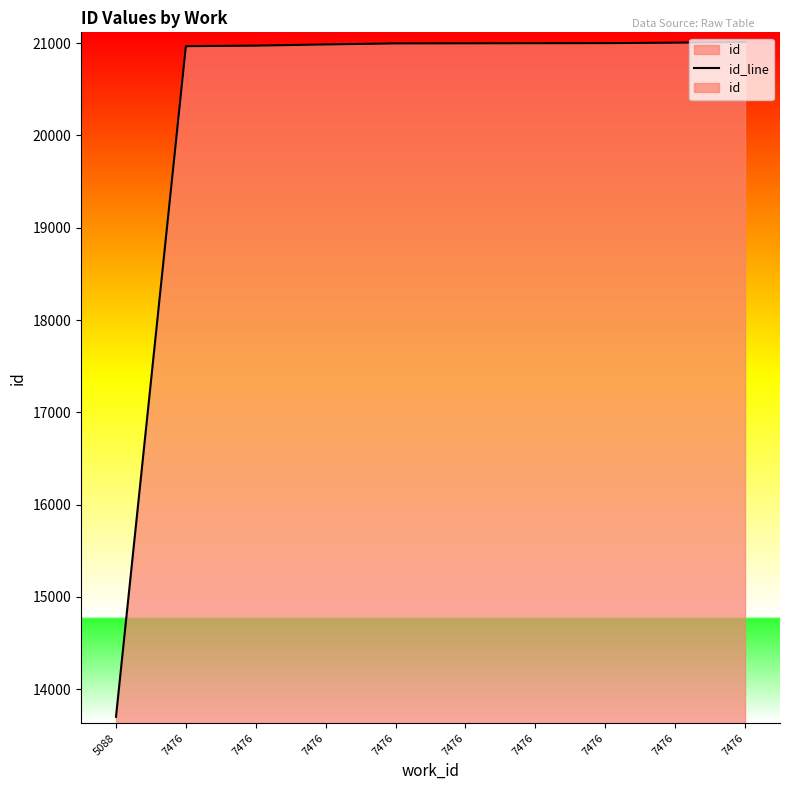

The value at 7476 is 20968. True or false?

True